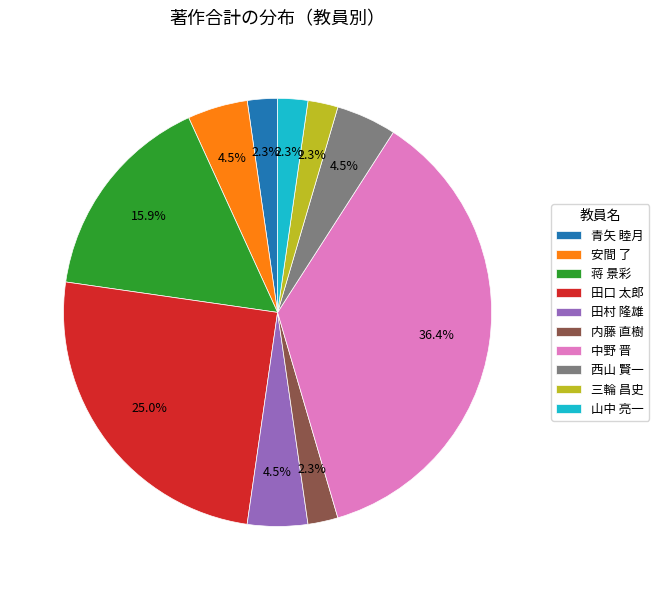

The 青矢 睦月 slice represents 2% of the pie. True or false?

True